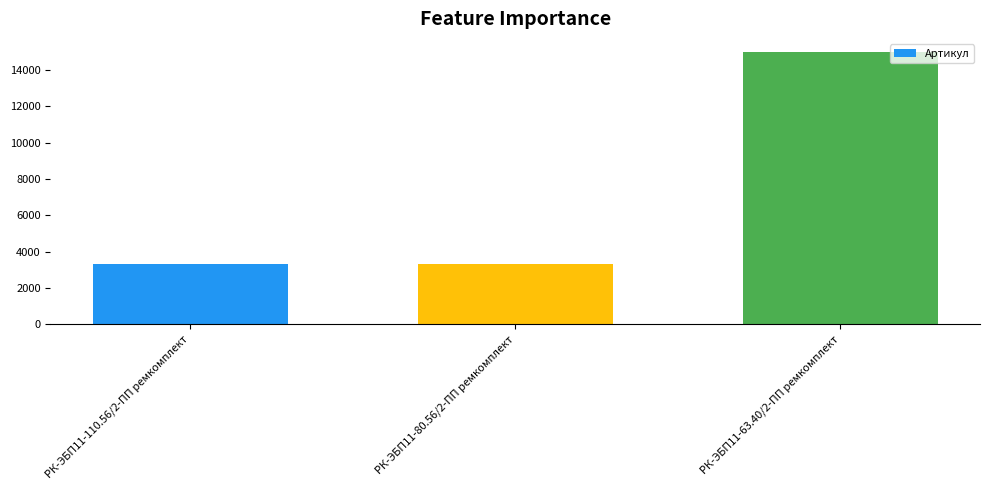

What is the maximum value shown in the chart?

14976